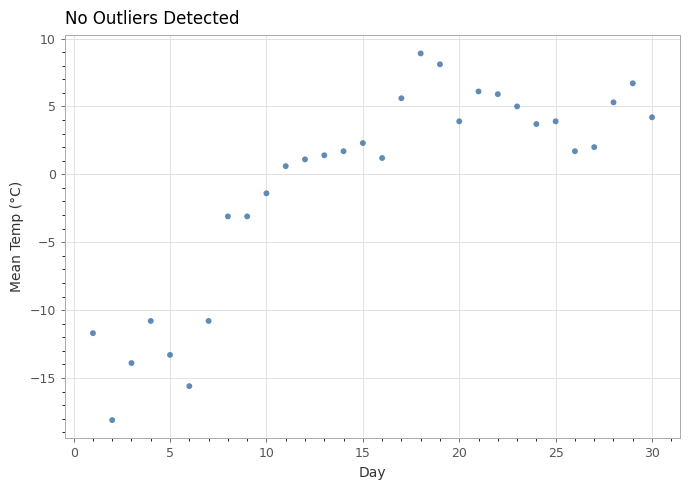

What is the range of X values (max minus min)?

29.0